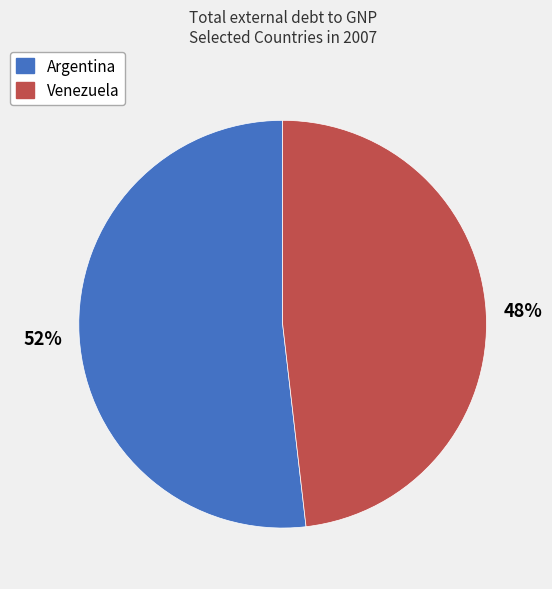

What is the majority slice?

Argentina